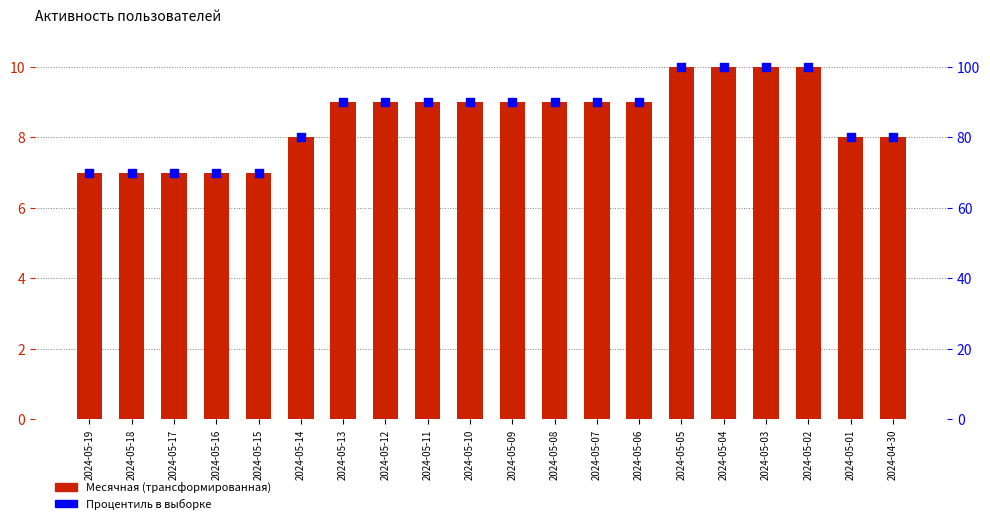

What are all the series names shown in the legend?

Месячная, Процентиль в выборке